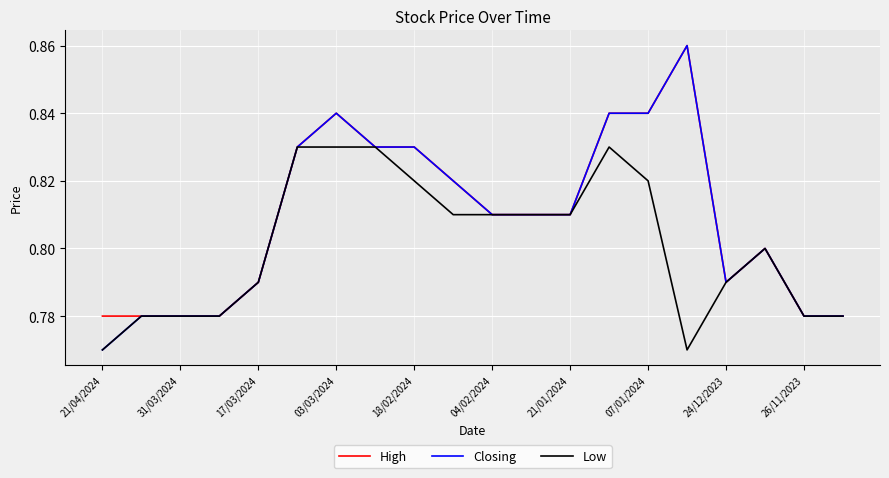

Is this an area chart (filled region under the line)?

No